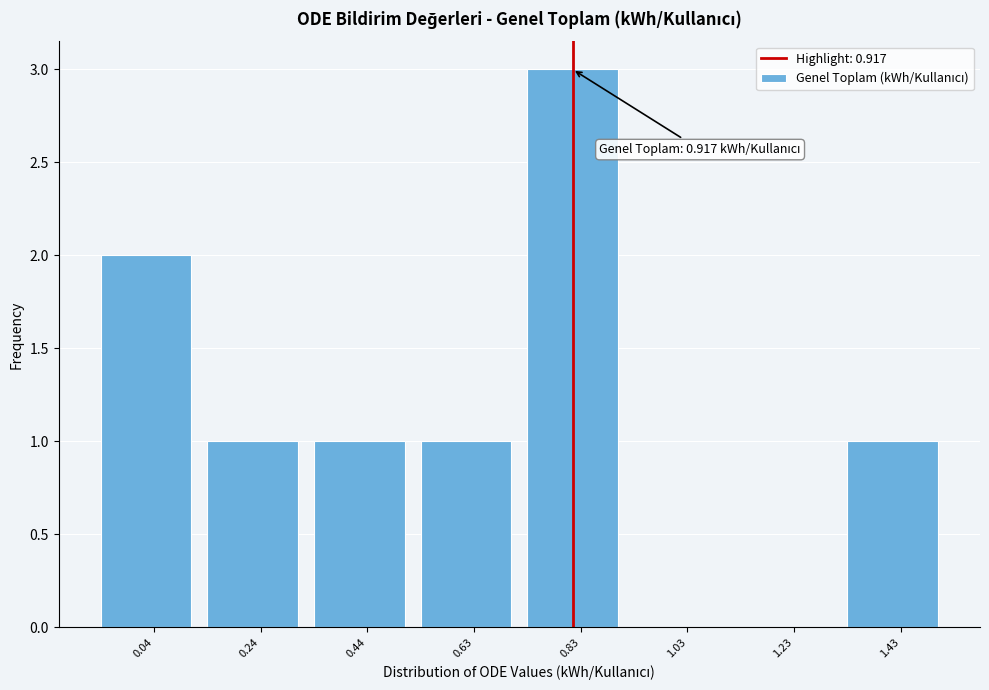

Reading left to right, extract all data points from this chart.

0.04=2	0.24=1	0.44=1	0.63=1	0.83=3	1.03=0	1.23=0	1.43=1